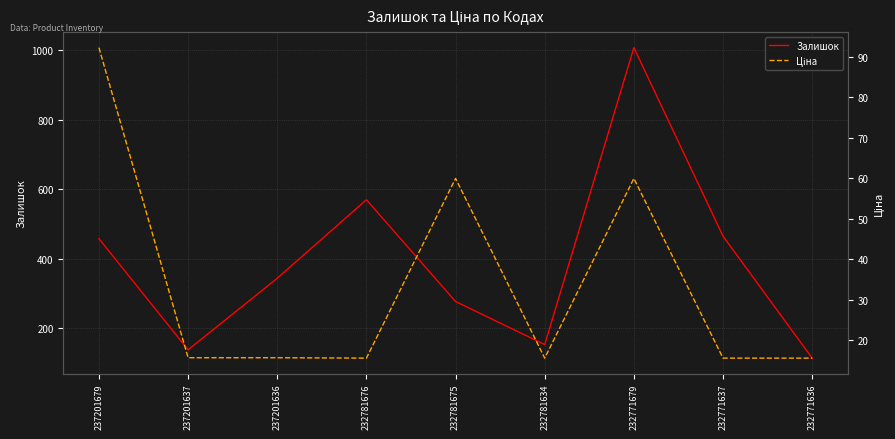

Is it true that Залишок equals 217.0 at 232781634?

False